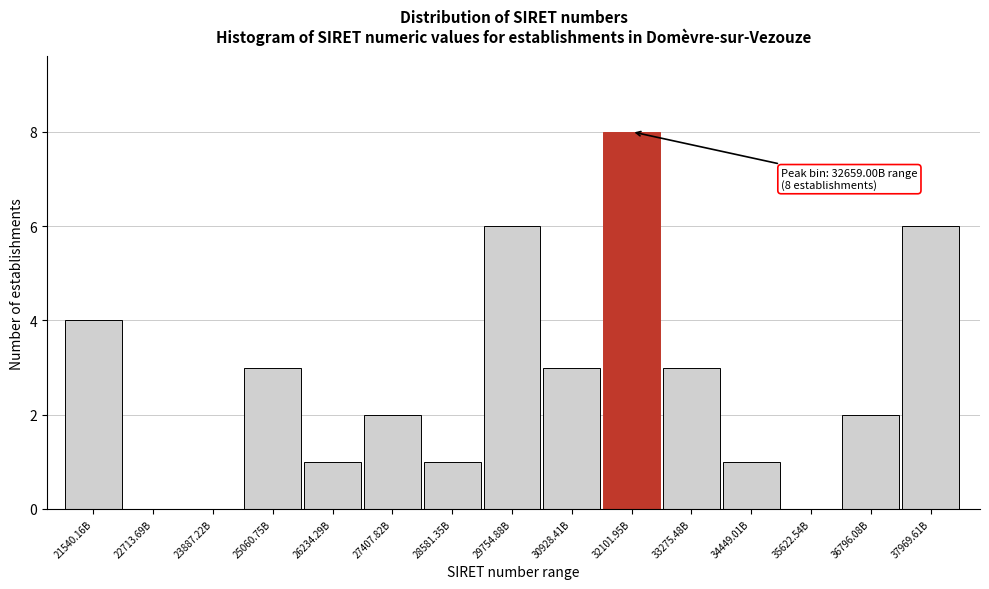

Reading left to right, transcribe all the data shown in this chart.

21540.16B=4	22713.69B=0	23887.22B=0	25060.75B=3	26234.29B=1	27407.82B=2	28581.35B=1	29754.88B=6	30928.41B=3	32101.95B=8	33275.48B=3	34449.01B=1	35622.54B=0	36796.08B=2	37969.61B=6